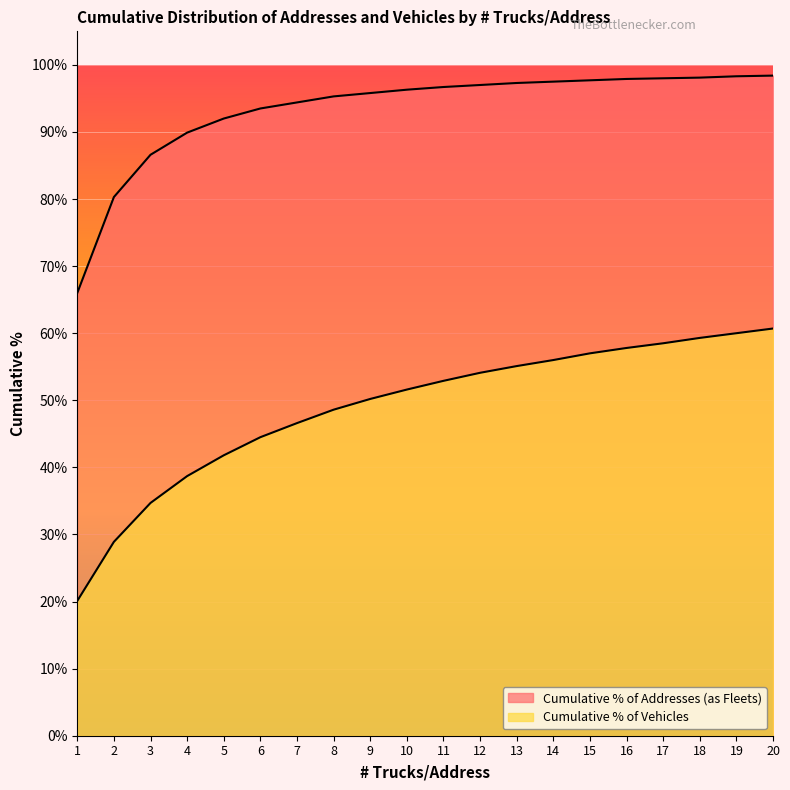

What is the total value across all series at 13?

1.5